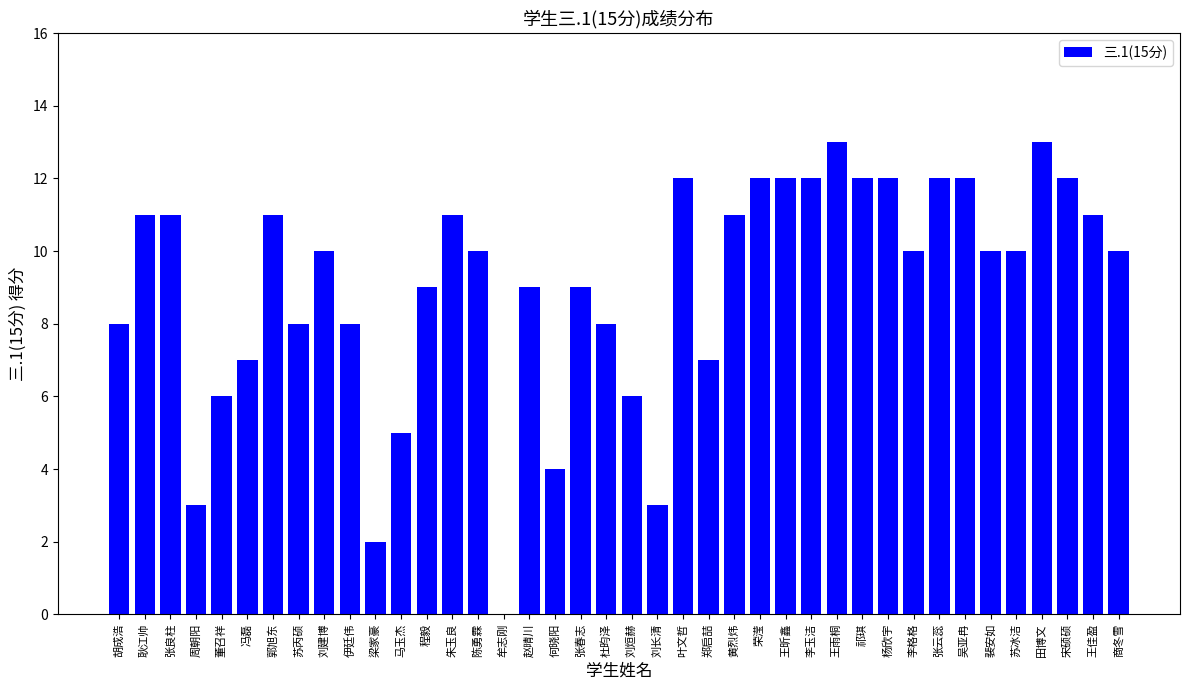

What is the greatest value displayed?

13